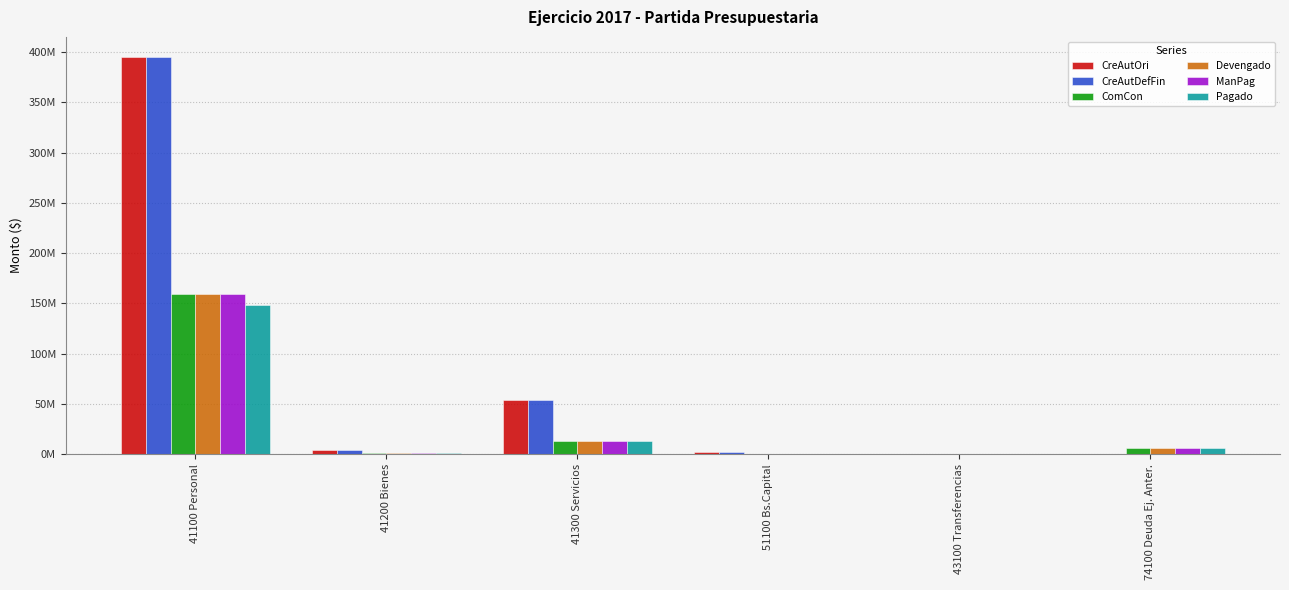

What are all the series names shown in the legend?

CreAutOri, CreAutDefFin, ComCon, Devengado, ManPag, Pagado